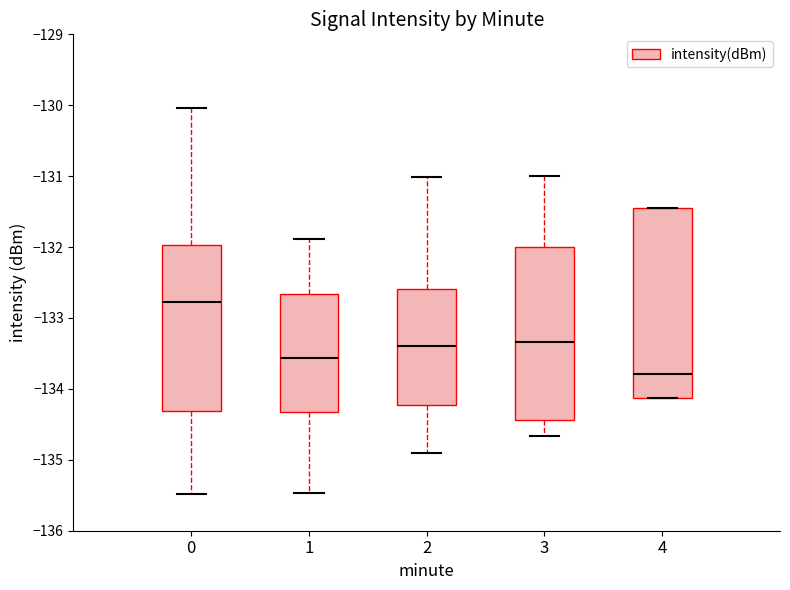

Which box is the tallest, from its lower edge to its upper edge?

4